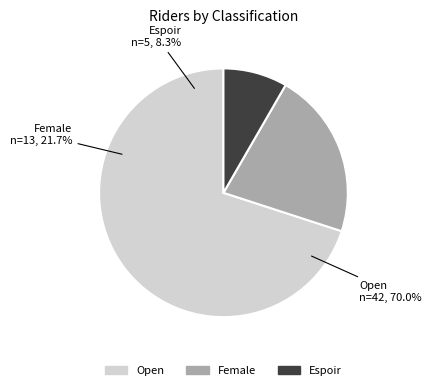

Approximately how many times larger is the value at Open compared to Espoir?

8.4